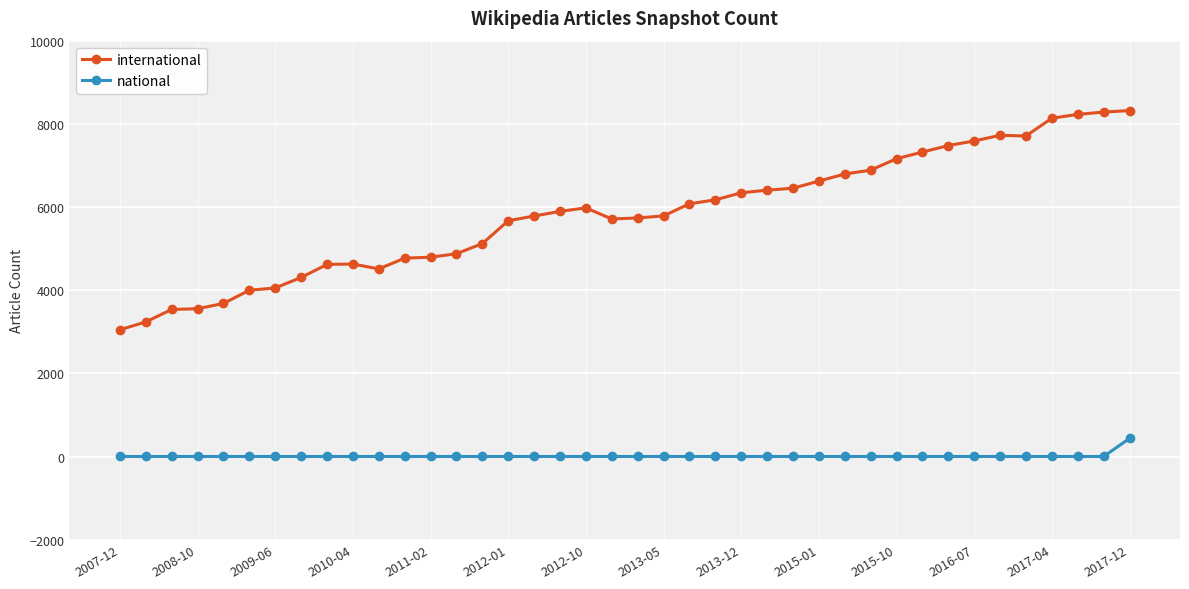

True or false: national and international cross at least once.

False